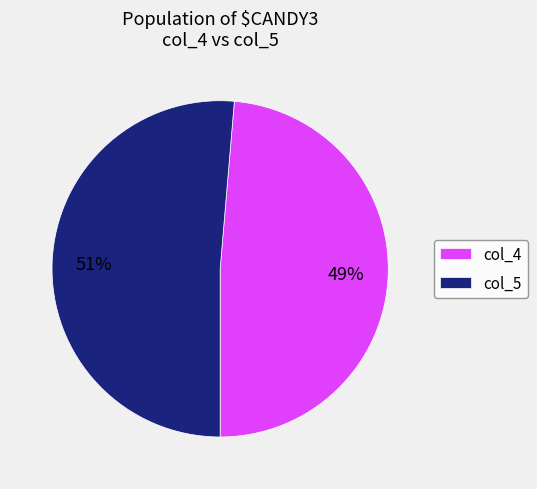

To the nearest percent, what portion does col_4 represent?

49%